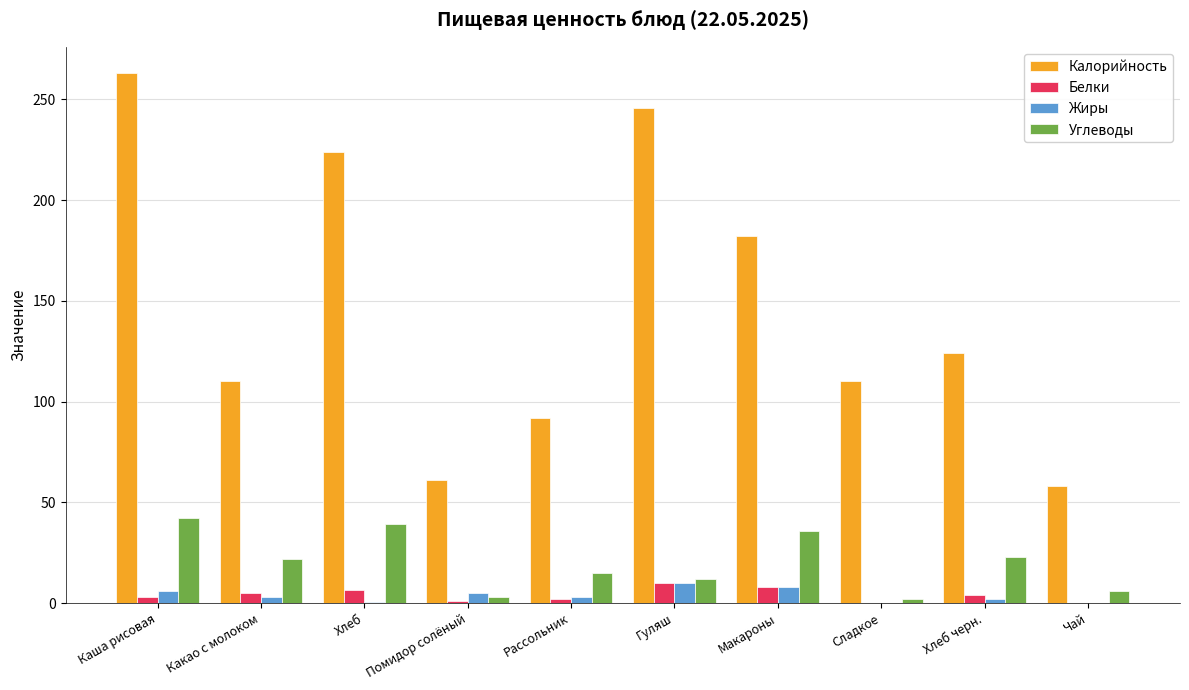

Which series changed the most between Хлеб and Чай?

Калорийность